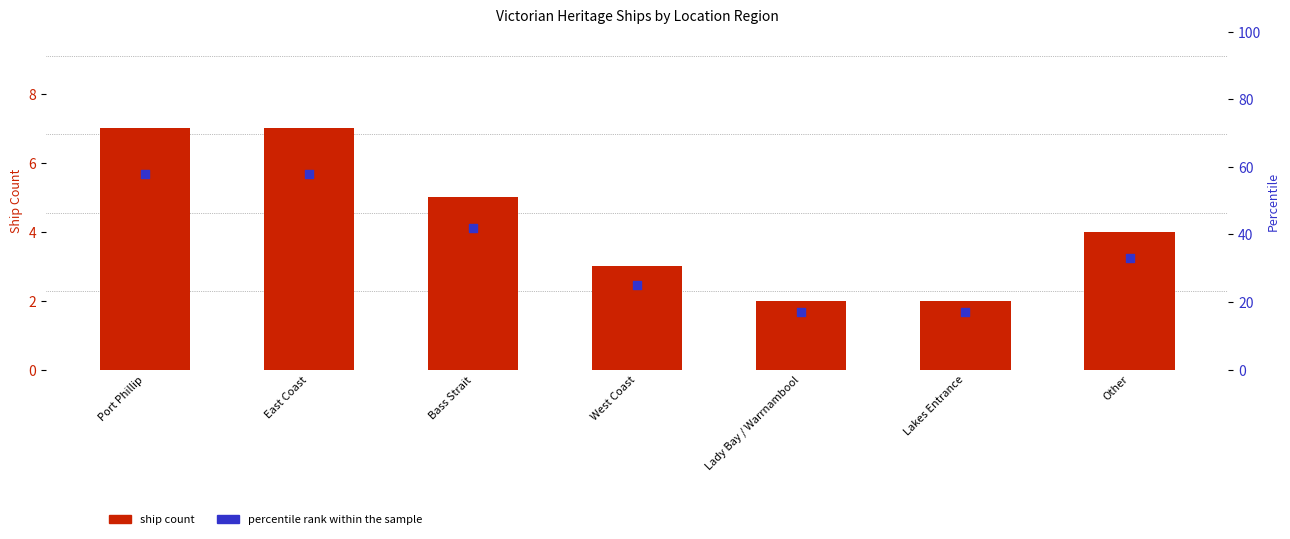

Which series contains the highest Y value?

percentile rank within the sample